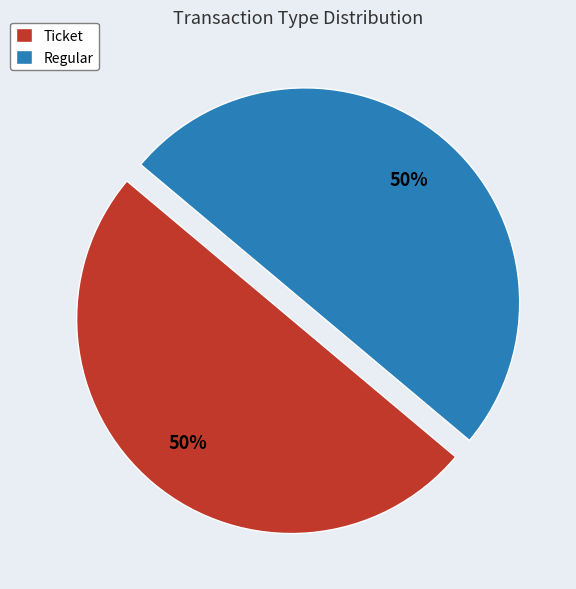

Is the sum of Regular and Ticket greater than half?

Yes